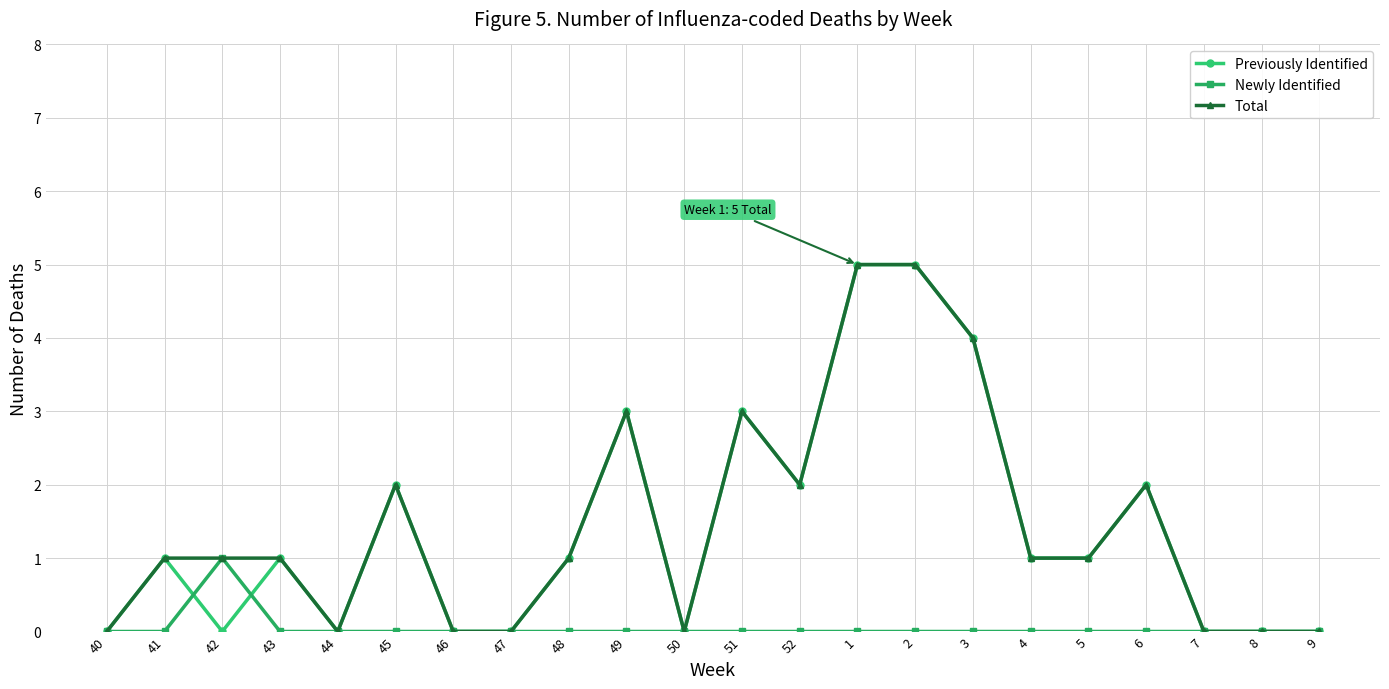

What is the label of the 17th point from the left?

4